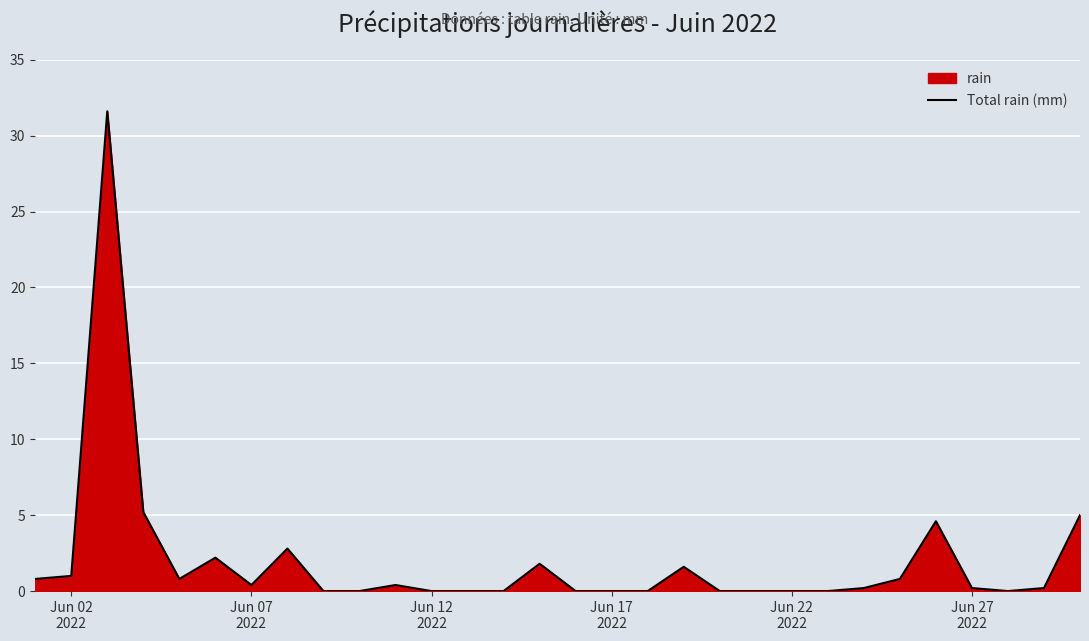

What is the greatest value displayed?

31.6